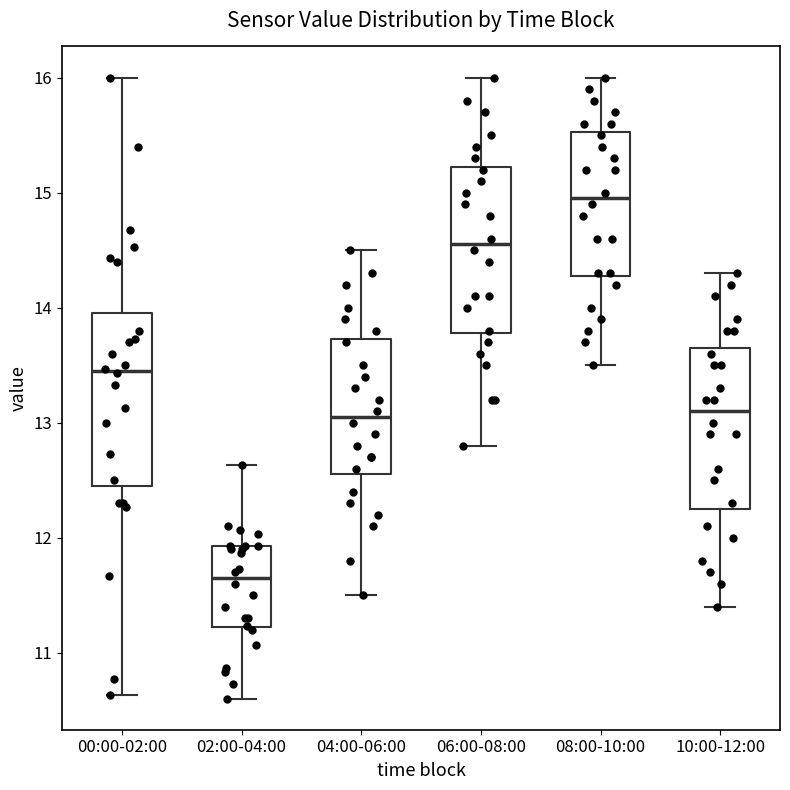

Which box's median line is the lowest?

02:00-04:00